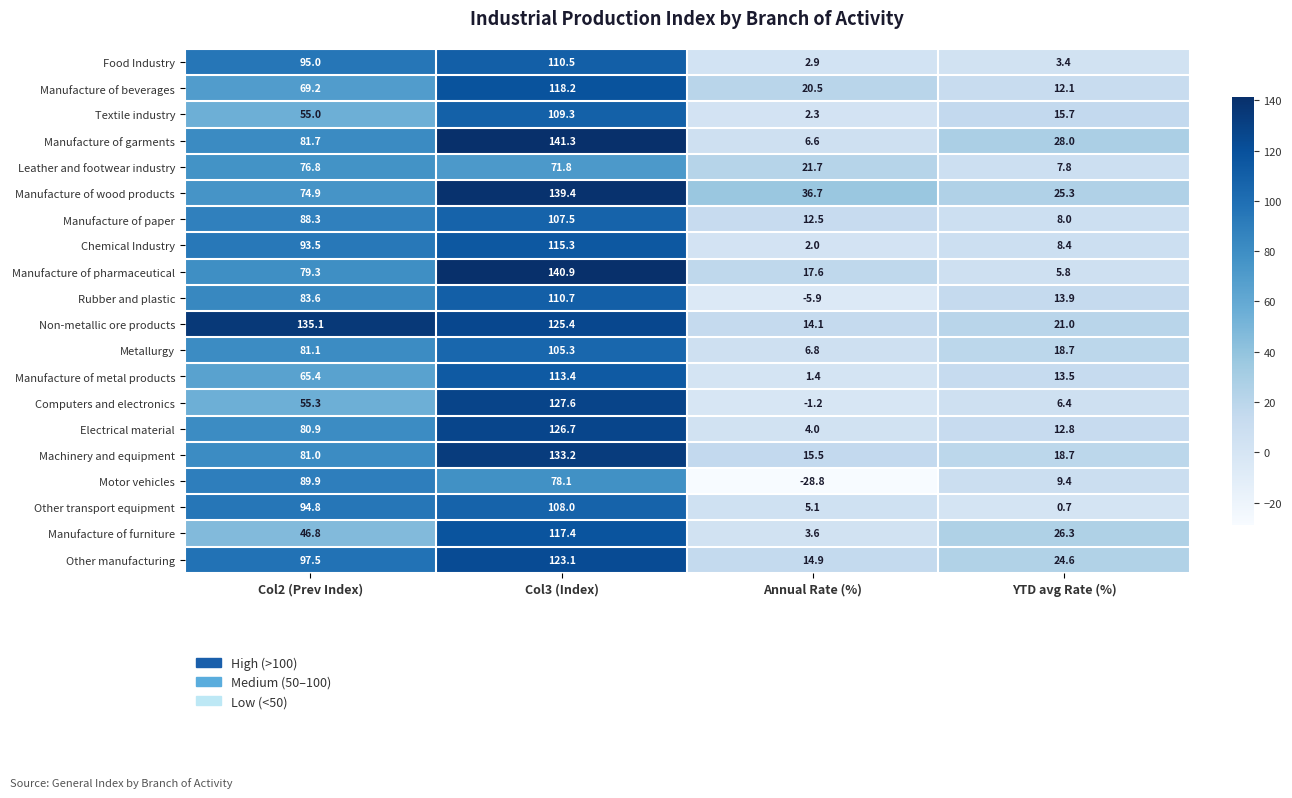

Which series changed the most between Col2 (Prev Index) and Col3 (Index)?

Computers and electronics